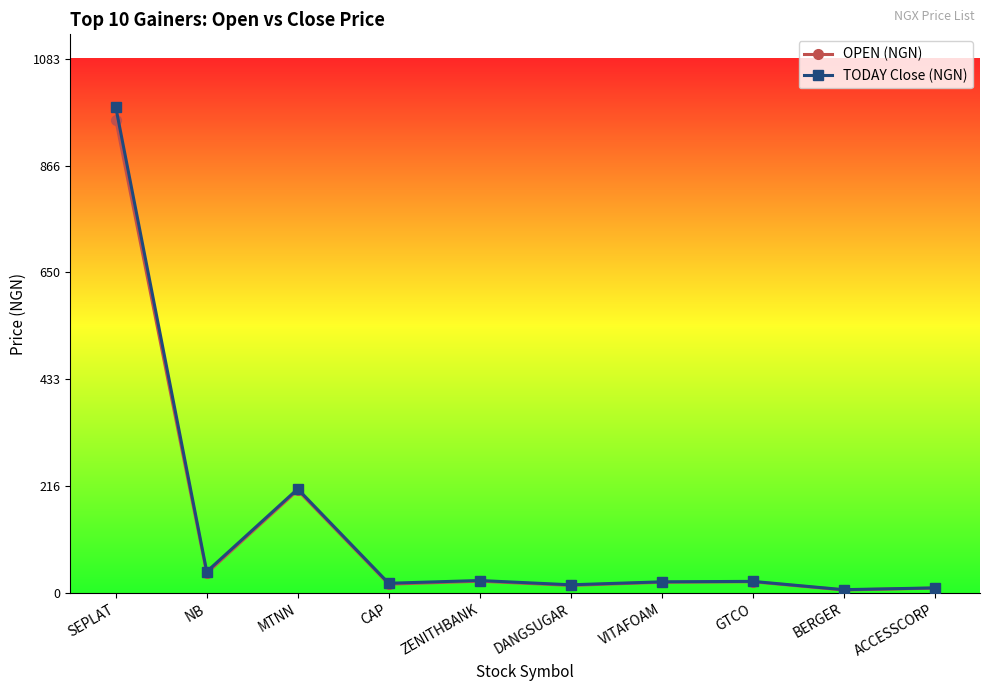

Read the OPEN (NGN) value at ZENITHBANK.

24.0